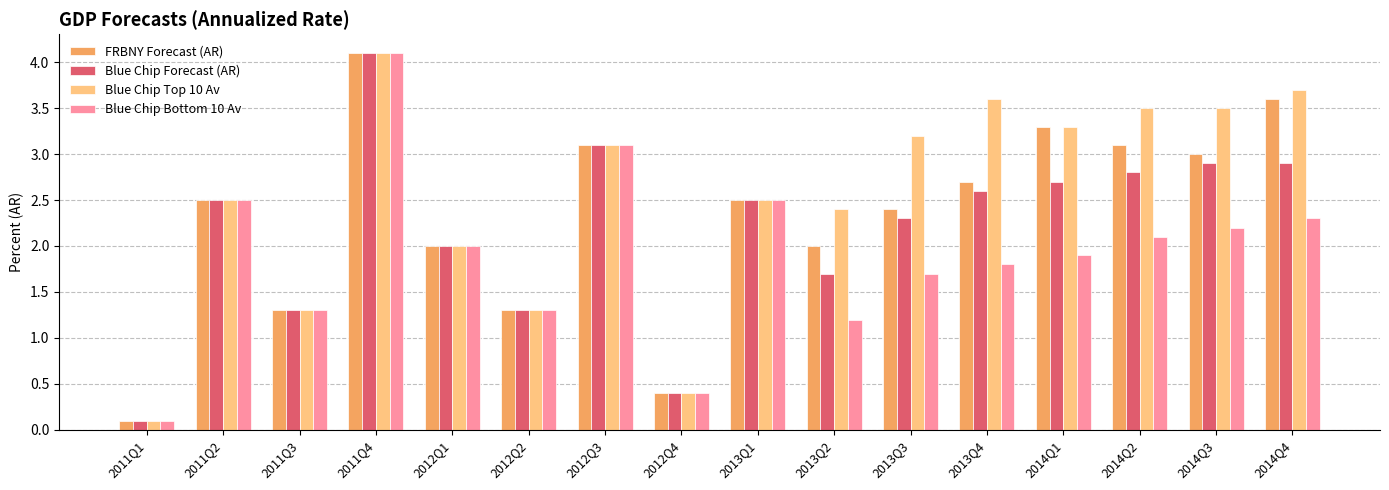

What is the average value of the Blue Chip Bottom 10 Av series?

1.9